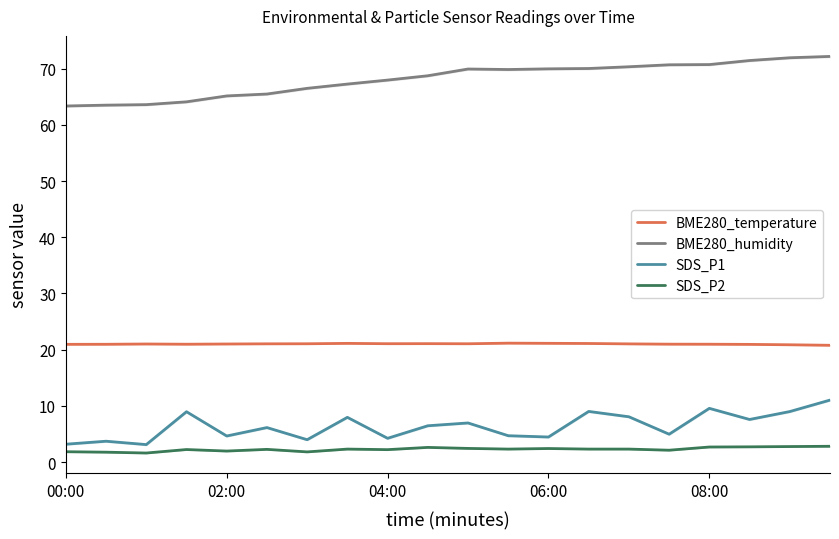

What is the lowest value of the BME280_temperature series?

20.8